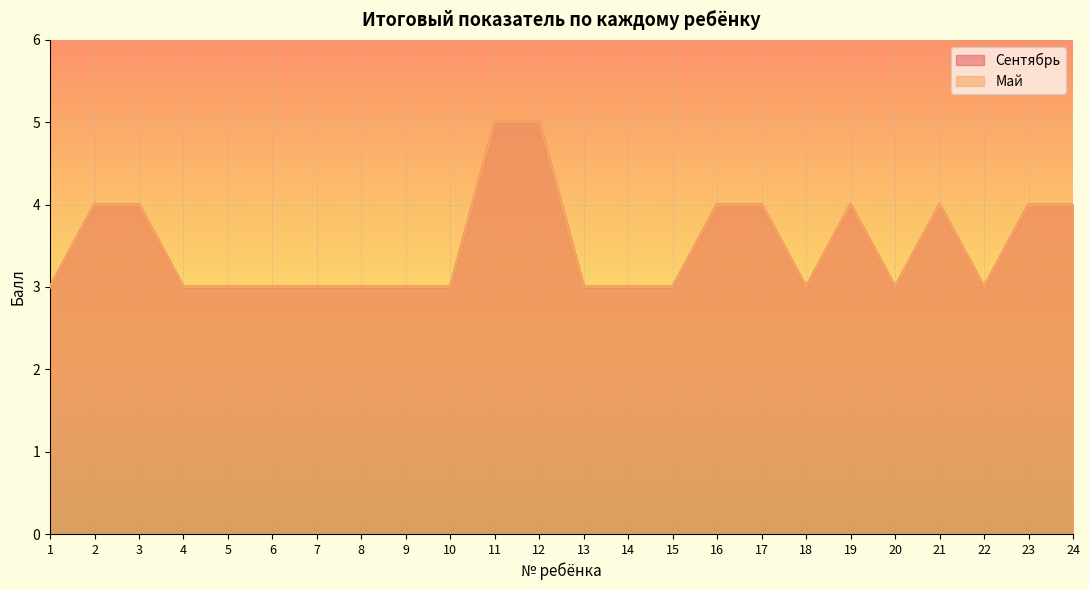

At which label is Сентябрь closest to 4?

2